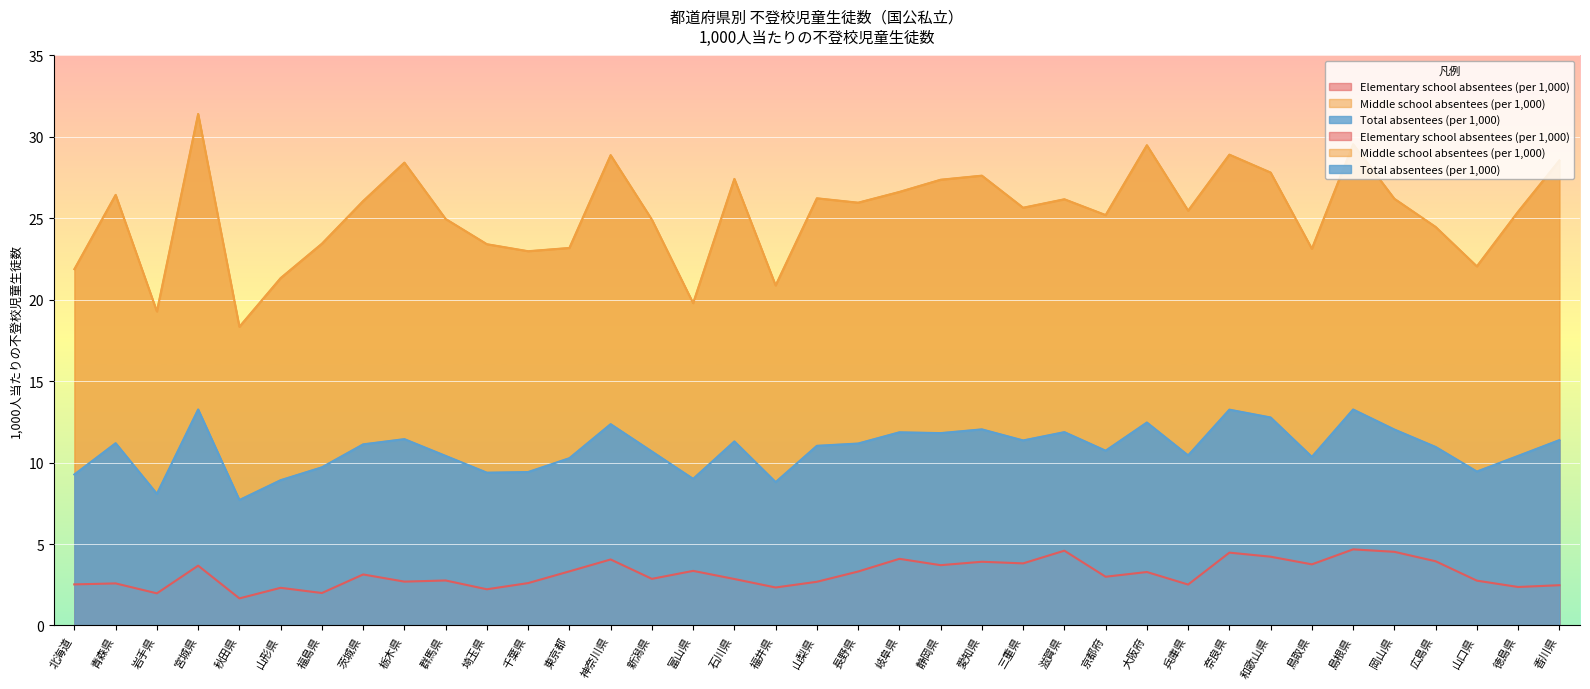

List the labels in order of Elementary school absentees (per 1,000) value, largest first.

島根県, 滋賀県, 岡山県, 奈良県, 和歌山県, 岐阜県, 神奈川県, 広島県, 愛知県, 三重県, 鳥取県, 静岡県, 宮城県, 富山県, 東京都, 長野県, 大阪府, 茨城県, 京都府, 新潟県, 石川県, 群馬県, 山口県, 栃木県, 山梨県, 千葉県, 青森県, 北海道, 兵庫県, 香川県, 徳島県, 福井県, 山形県, 埼玉県, 福島県, 岩手県, 秋田県